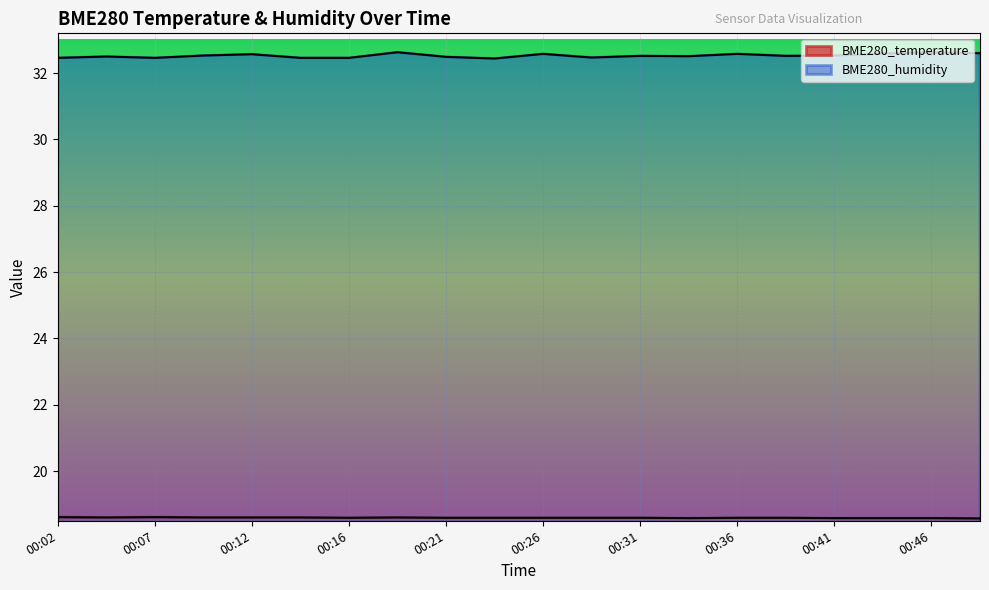

What is the value of the BME280_temperature point at the 10th from the left?

18.6